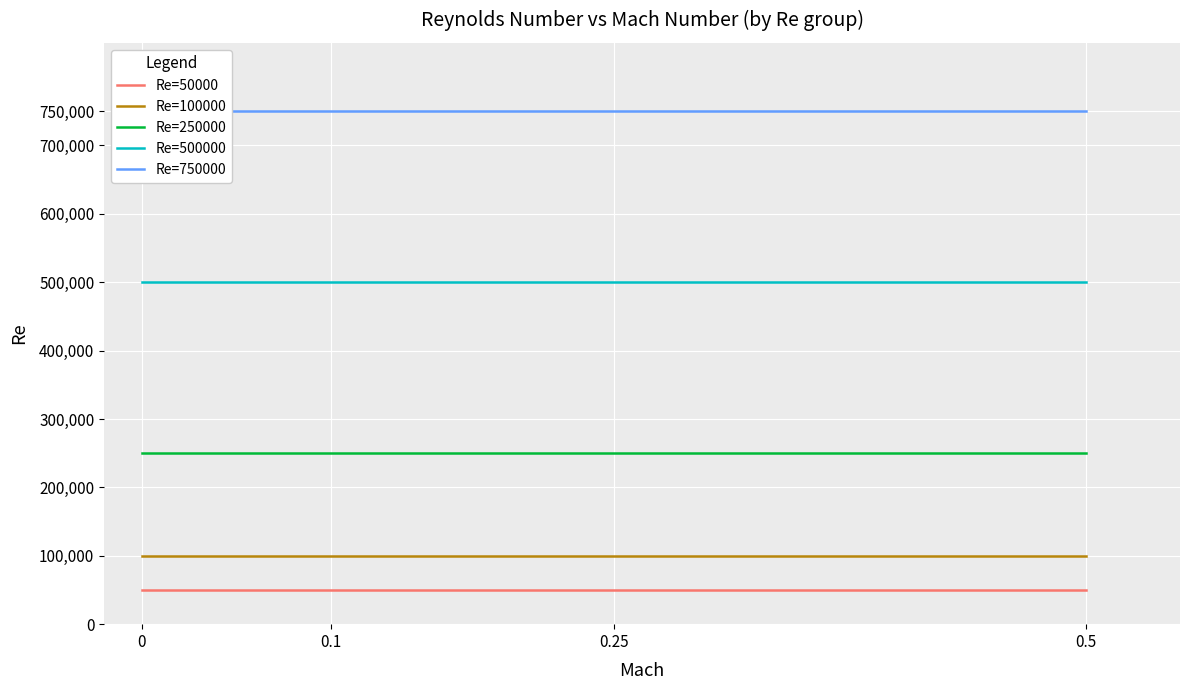

True or false: Re=250000 and Re=100000 cross at least once.

False